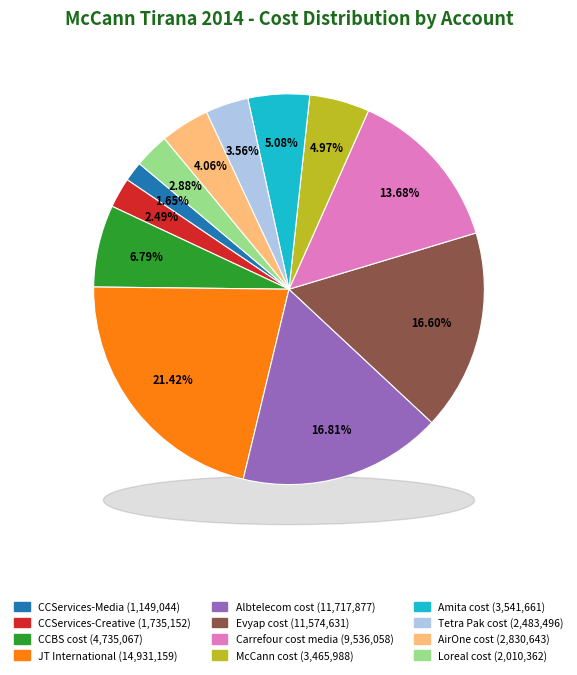

To the nearest percent, what is the average slice percentage?

8%